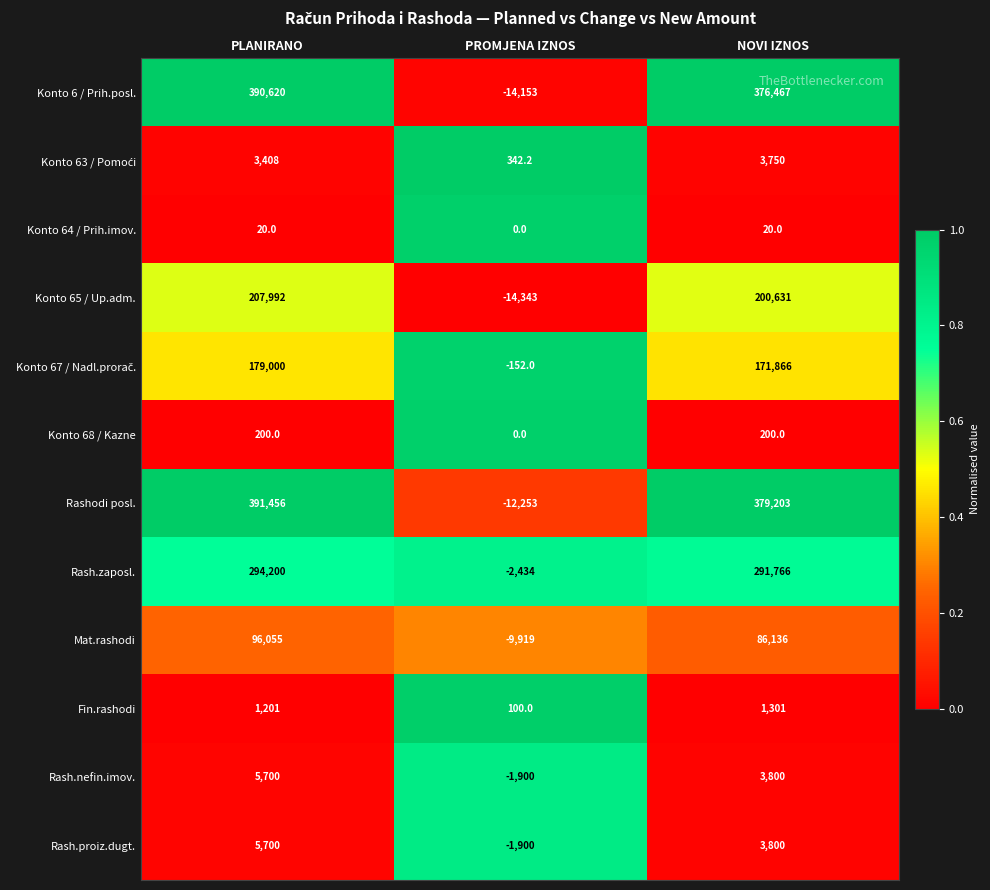

At how many categories does at least one series exceed 0?

3